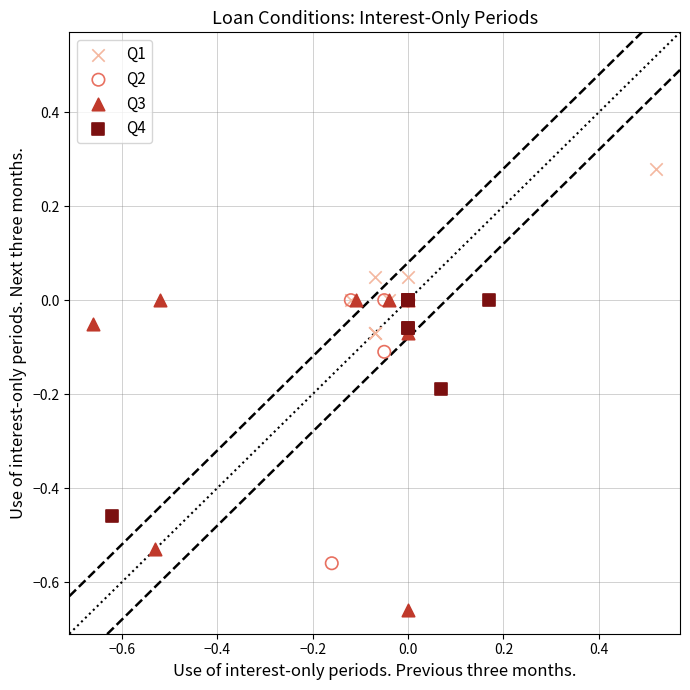

What are all the series names shown in the legend?

Q1, Q2, Q3, Q4